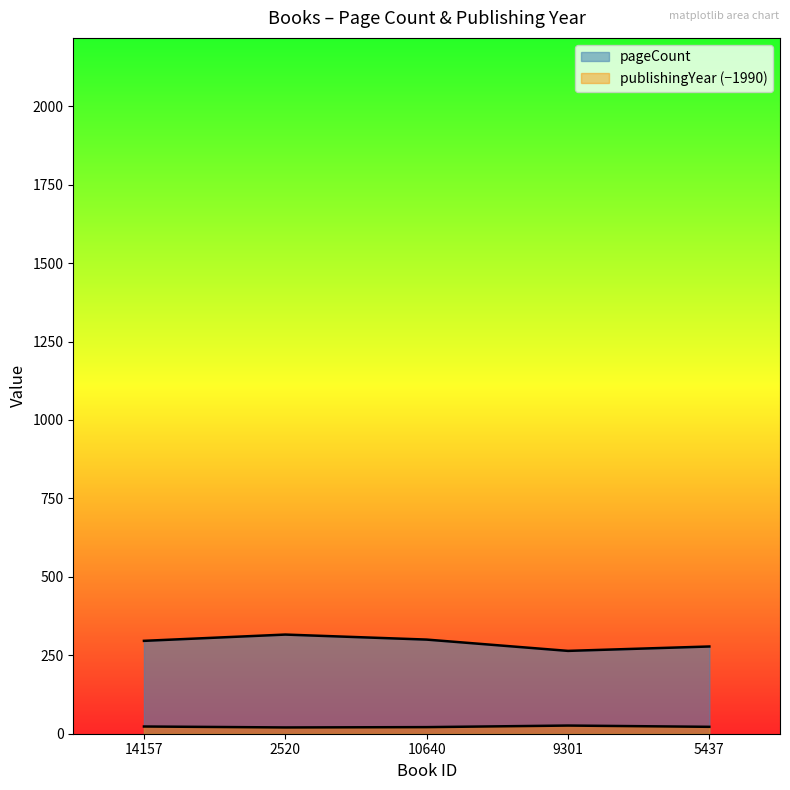

What is the total value across all series at 2520?

336